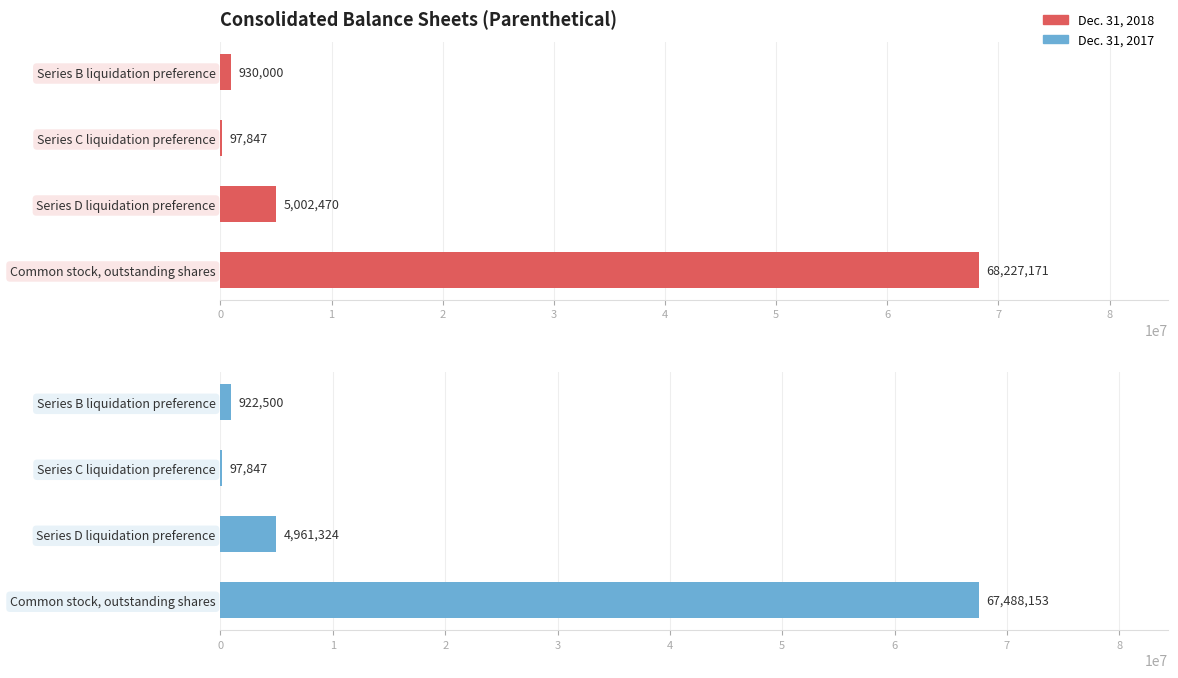

How many groups of bars are there?

4